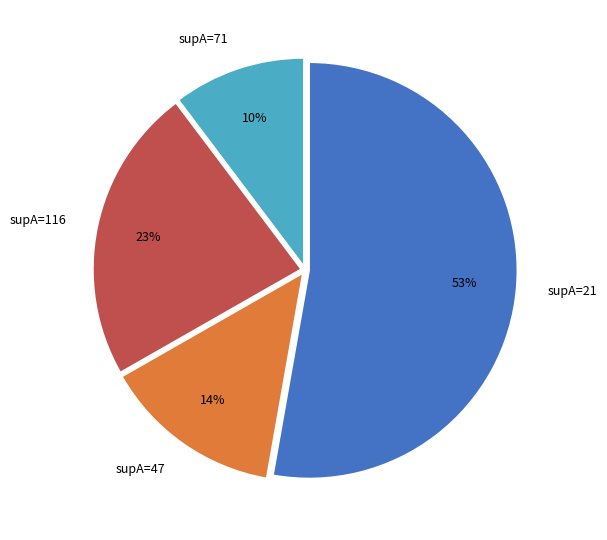

To the nearest percent, what percentage of the pie is supA=21?

53%